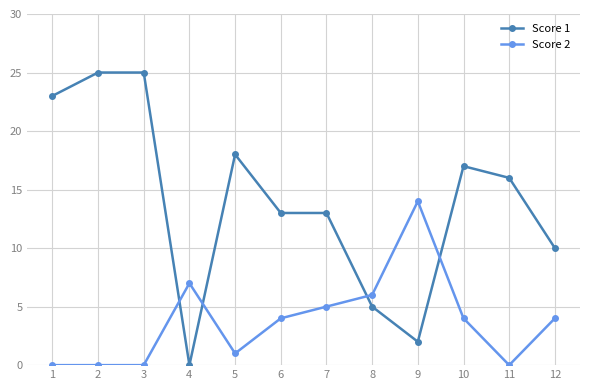

Where do Score 1 and Score 2 first cross each other?

3 and 4